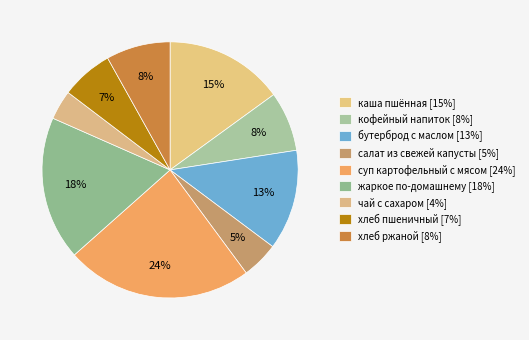

Rank the categories by value from highest to lowest.

суп картофельный с мясом, жаркое по-домашнему, каша пшённая, бутерброд с маслом, хлеб ржаной, кофейный напиток, хлеб пшеничный, салат из свежей капусты, чай с сахаром